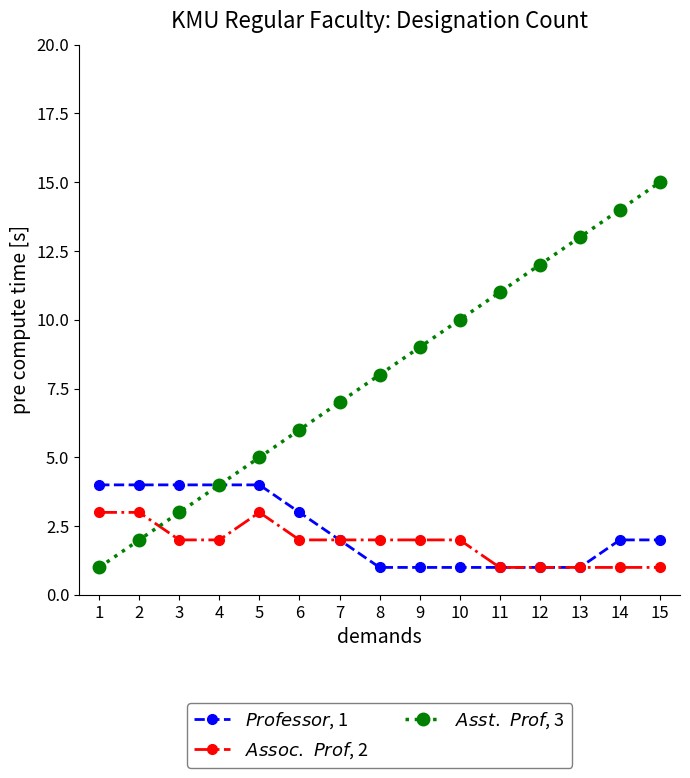

What is the maximum value shown in the chart?

15